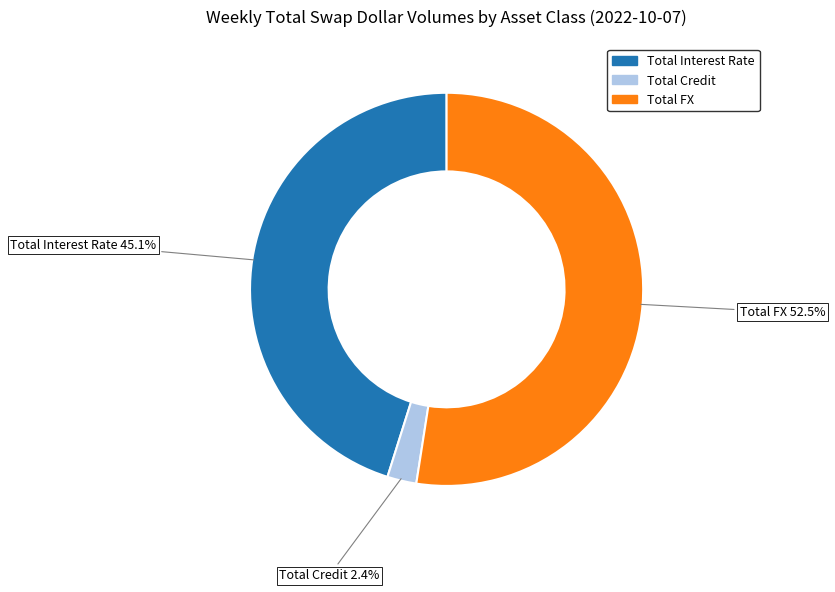

Does Total Credit represent more than half of the total?

No